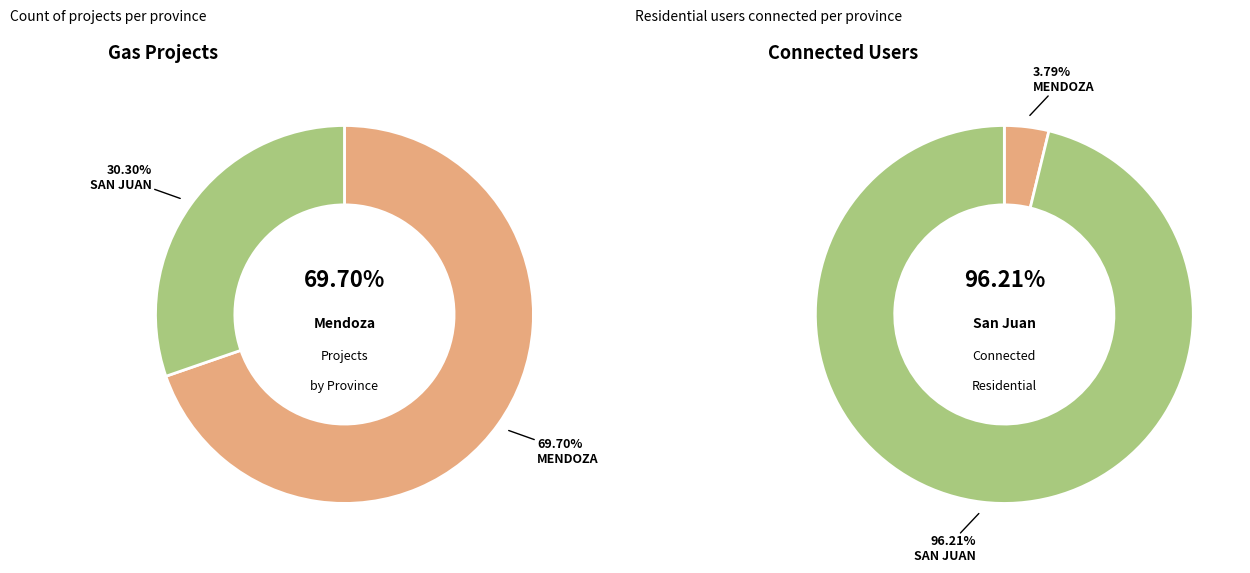

Combined, do SAN JUAN and MENDOZA account for over 50%?

Yes